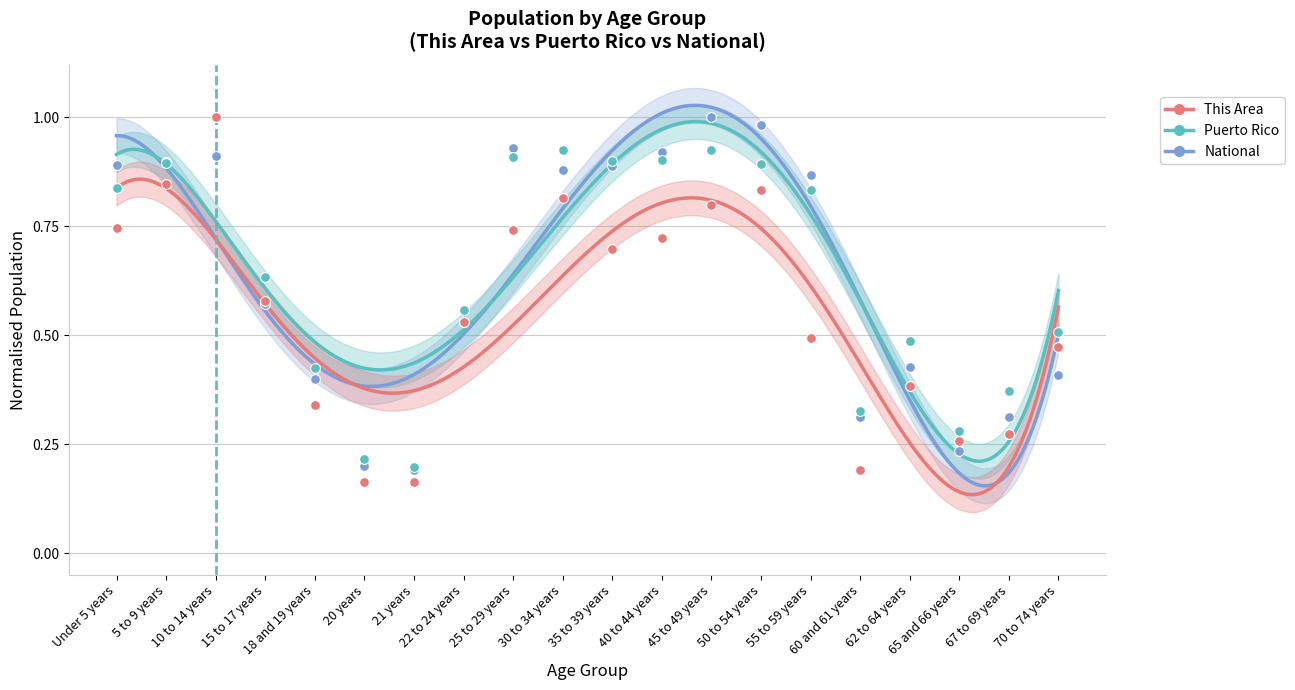

Which series has the largest total across all categories?

Puerto Rico